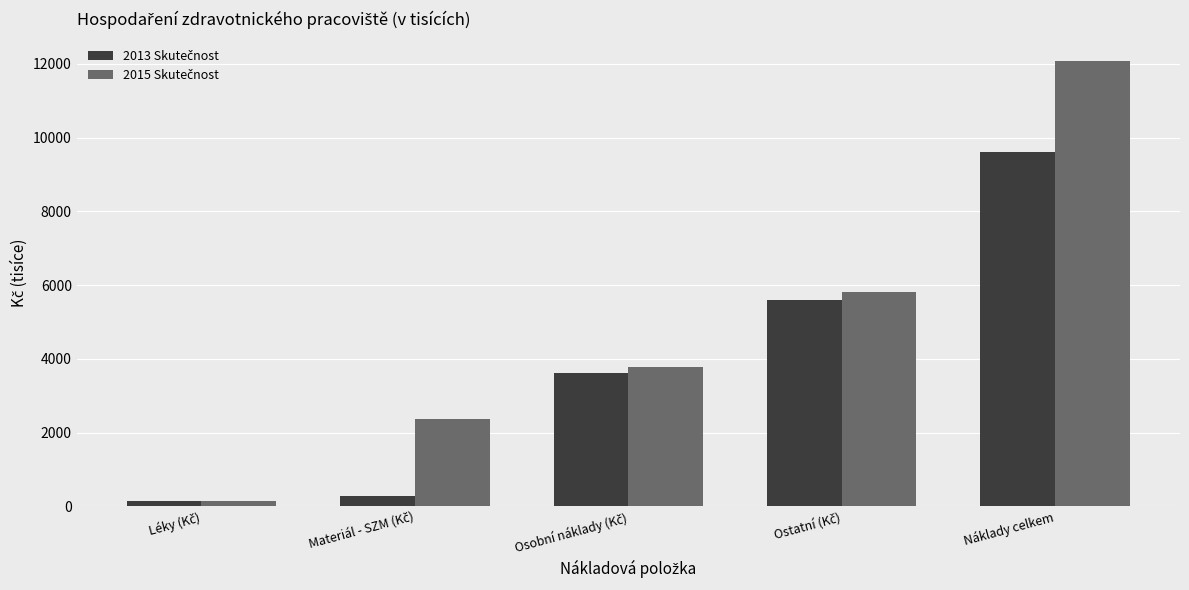

What is the difference between the highest and lowest values at Náklady celkem?

2474.1